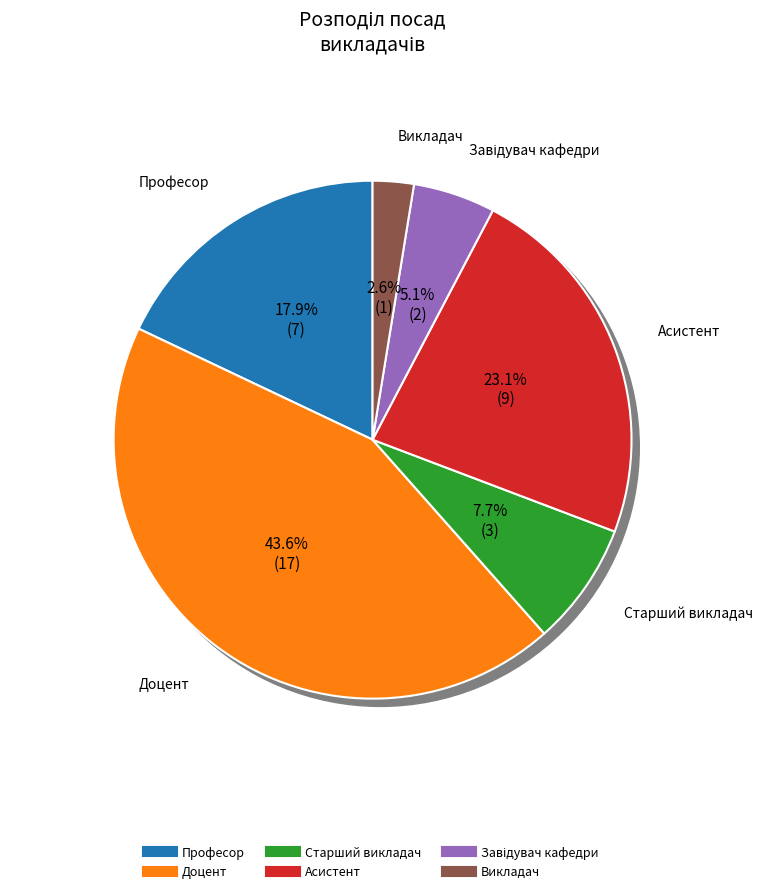

How many segments does this pie chart have?

6